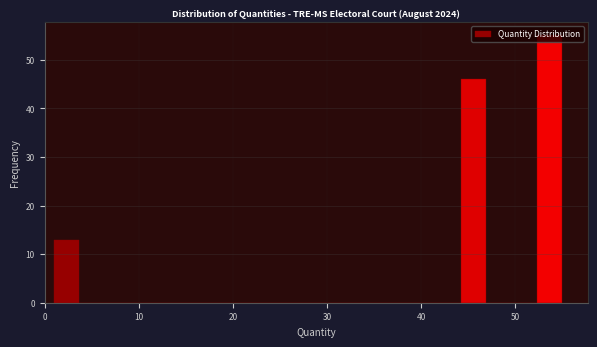

Read against the x-axis, roughly where is the centre of the tallest bar?

54